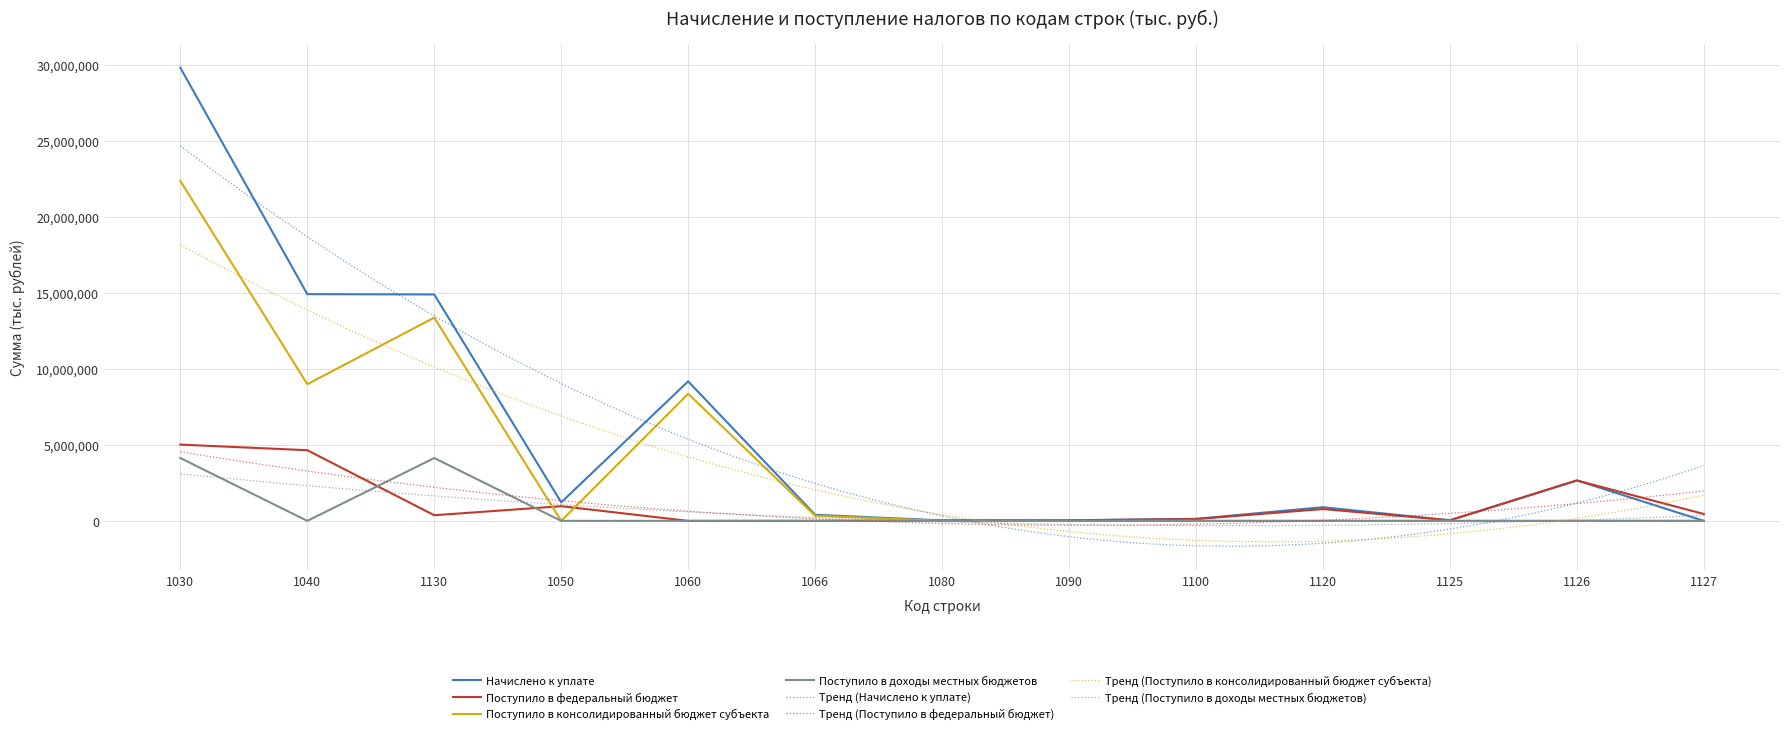

At how many categories does at least one series exceed 21816569?

1